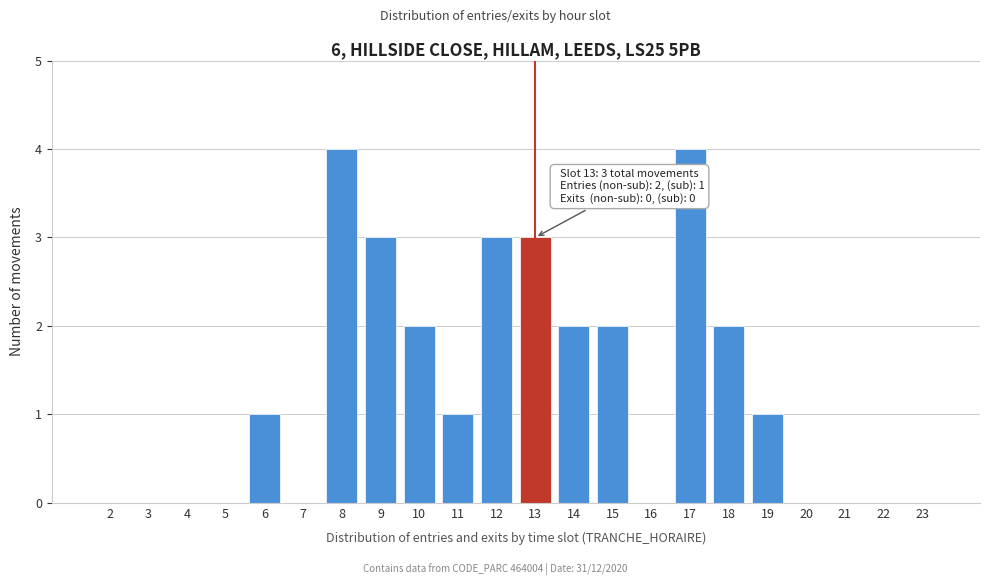

Reading right to left, what are all the values shown in this chart?

23=0	22=0	21=0	20=0	19=1	18=2	17=4	16=0	15=2	14=2	13=3	12=3	11=1	10=2	9=3	8=4	7=0	6=1	5=0	4=0	3=0	2=0